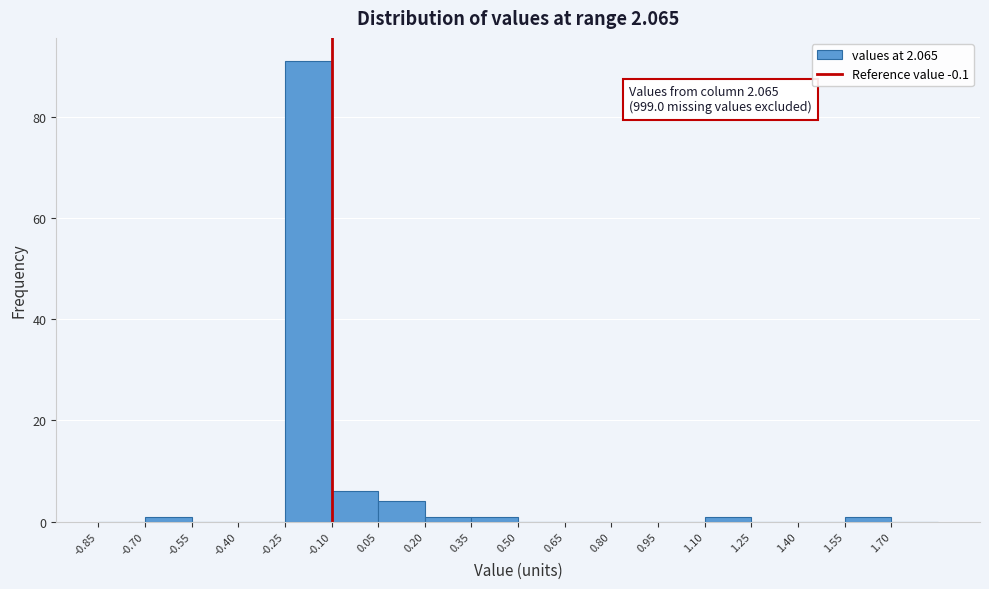

Over which range of the x-axis is the bar tallest?

-0.25 to -0.10